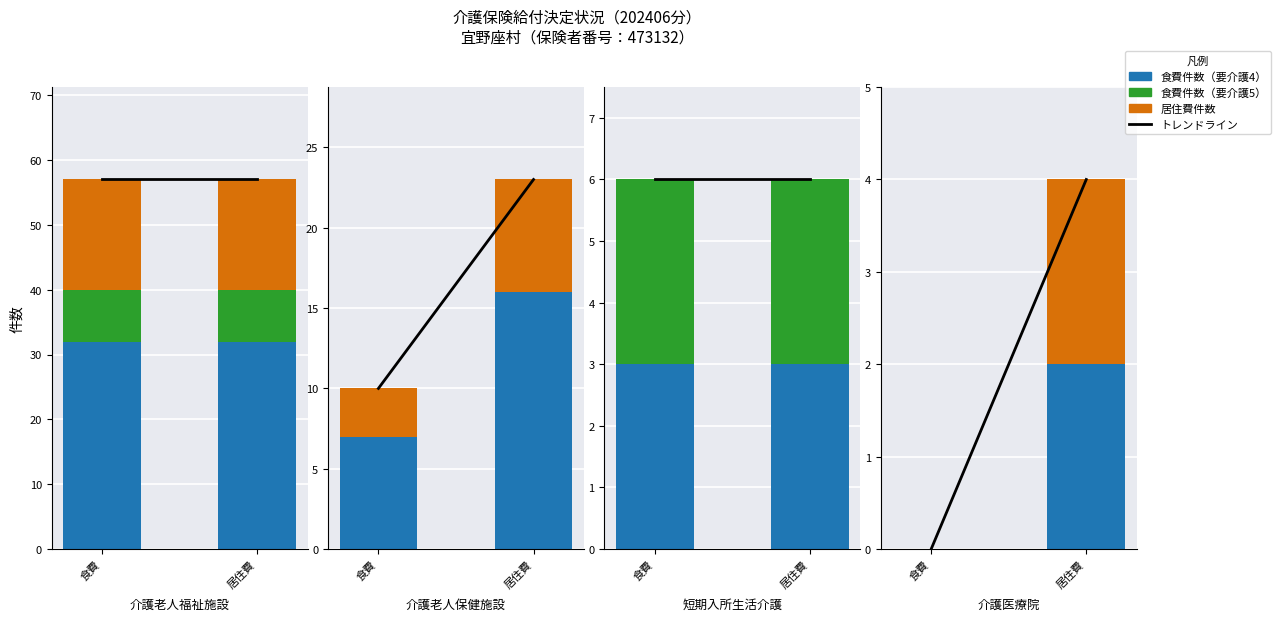

How many groups of bars are there?

2